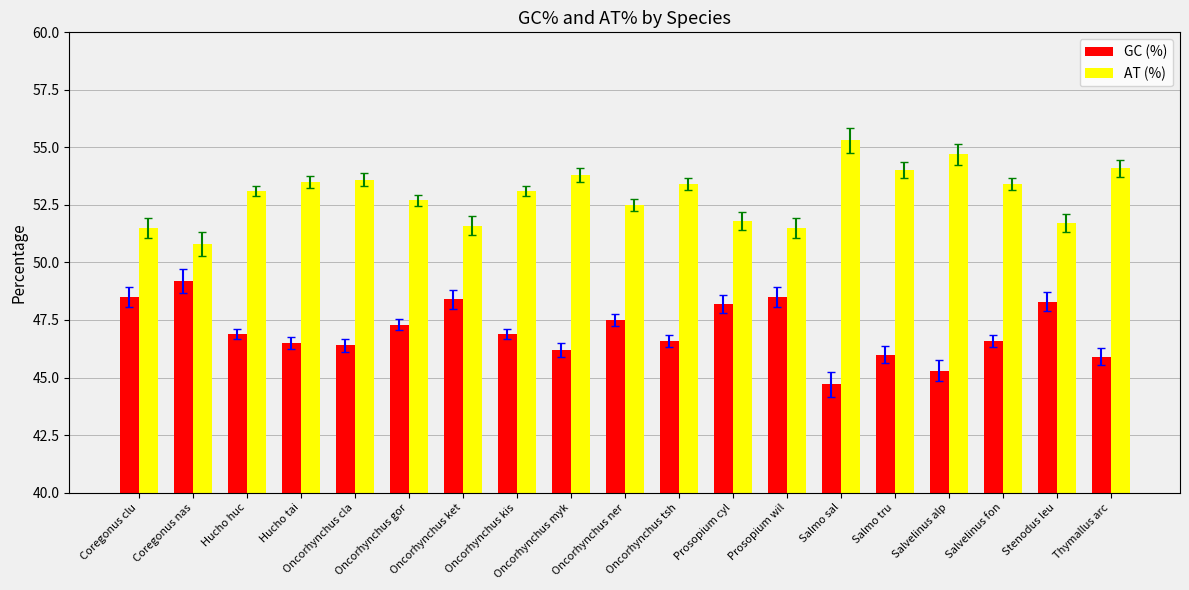

At Oncorhynchus cla, list the series in order from largest to smallest.

AT (%), GC (%)